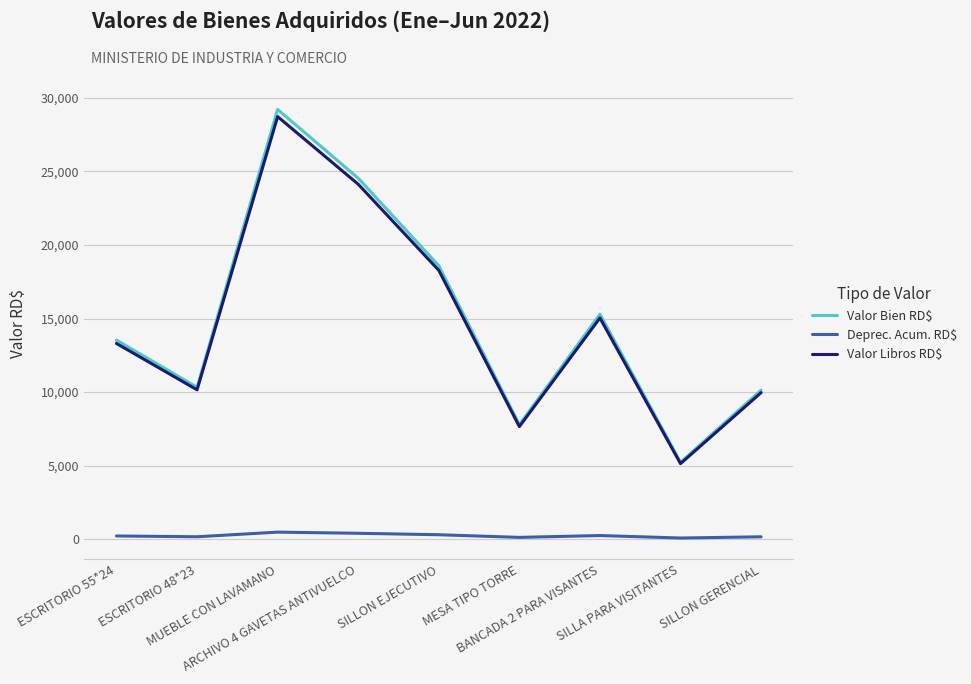

Is the value of Valor Bien RD$ at BANCADA 2 PARA VISANTES greater than the value of Valor Libros RD$ at SILLON GERENCIAL?

Yes